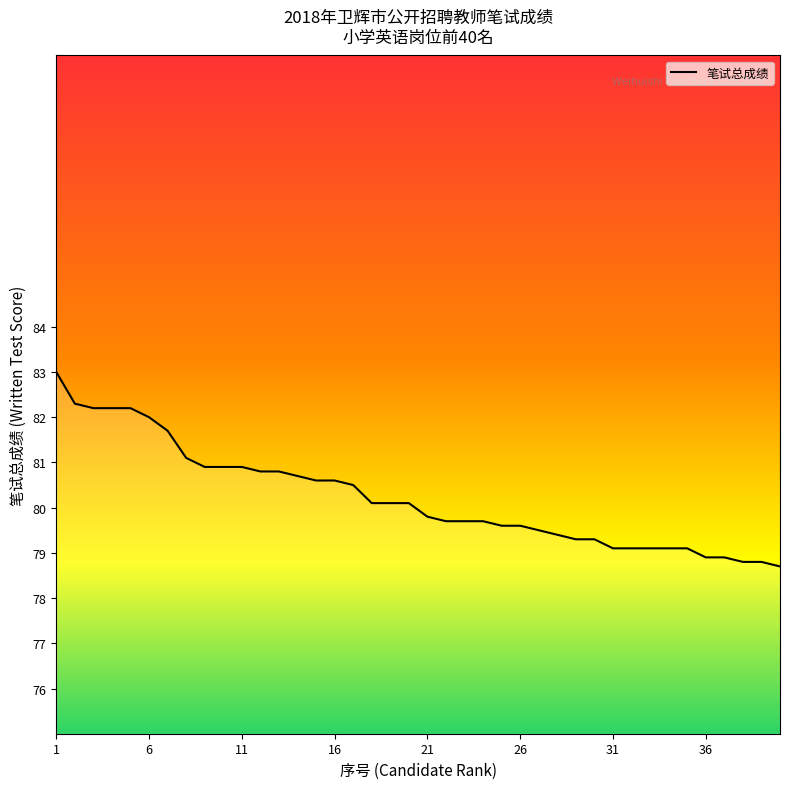

What is the minimum value shown in the chart?

78.7